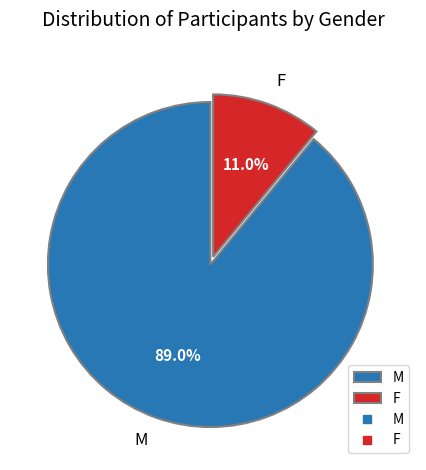

Which slice represents more than half of the pie?

M